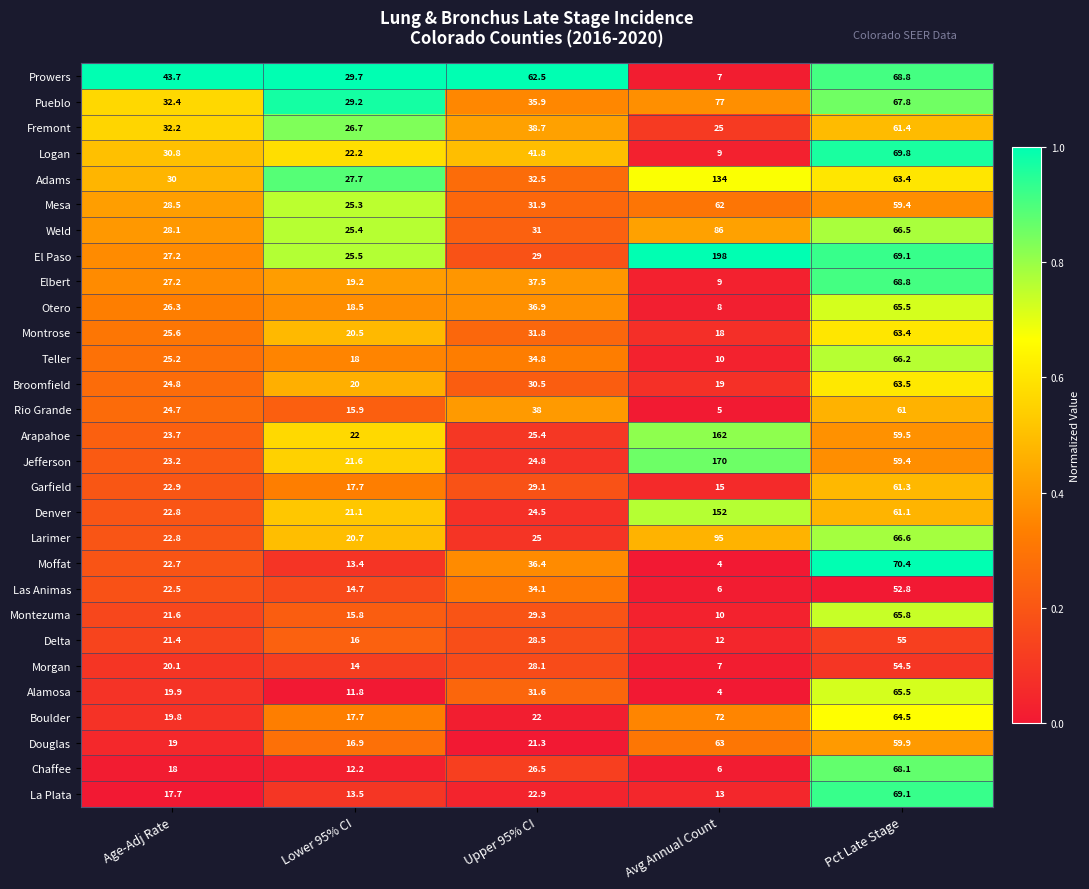

True or false: Mesa has a value of 59.4 at Pct Late Stage.

True